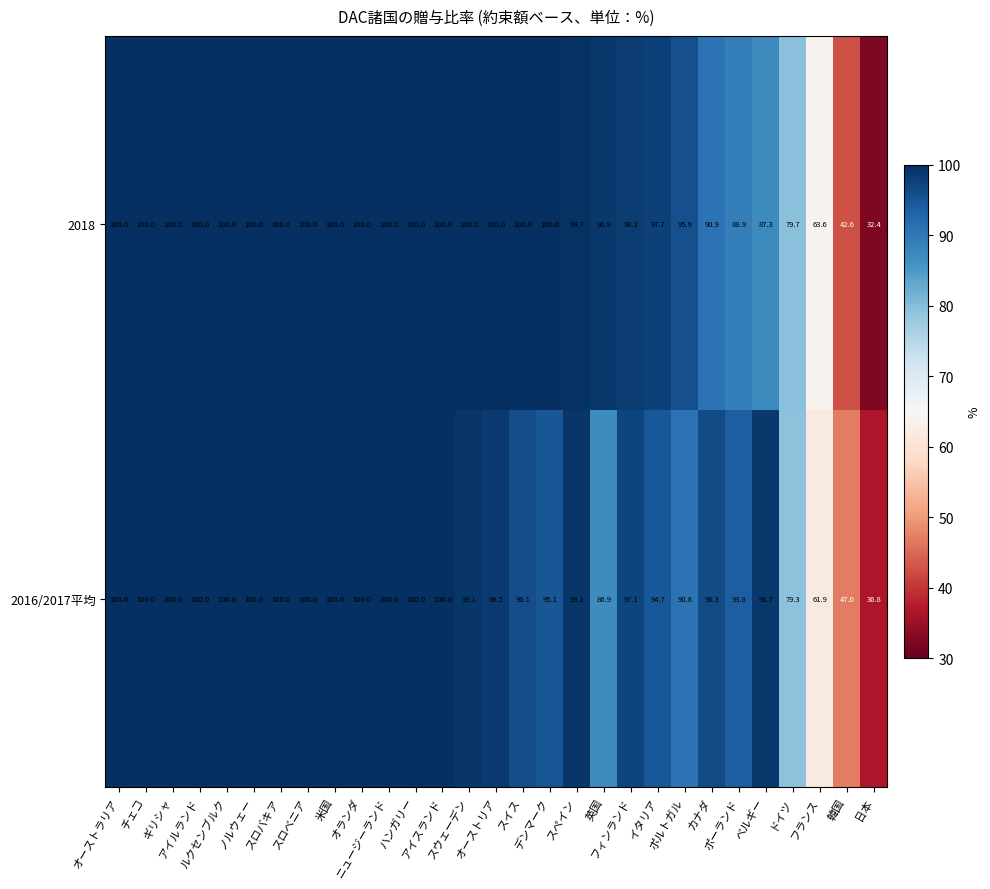

List the series in order of their overall mean, highest first.

2018, 2016/2017平均